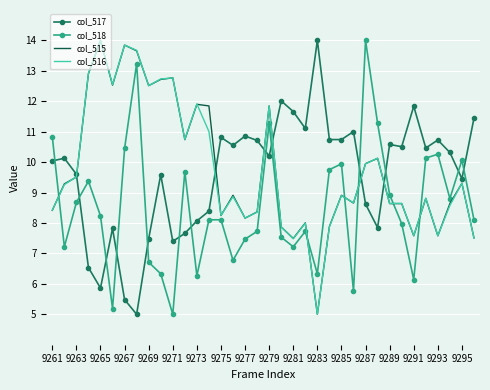

True or false: col_516 and col_518 intersect in this chart.

True